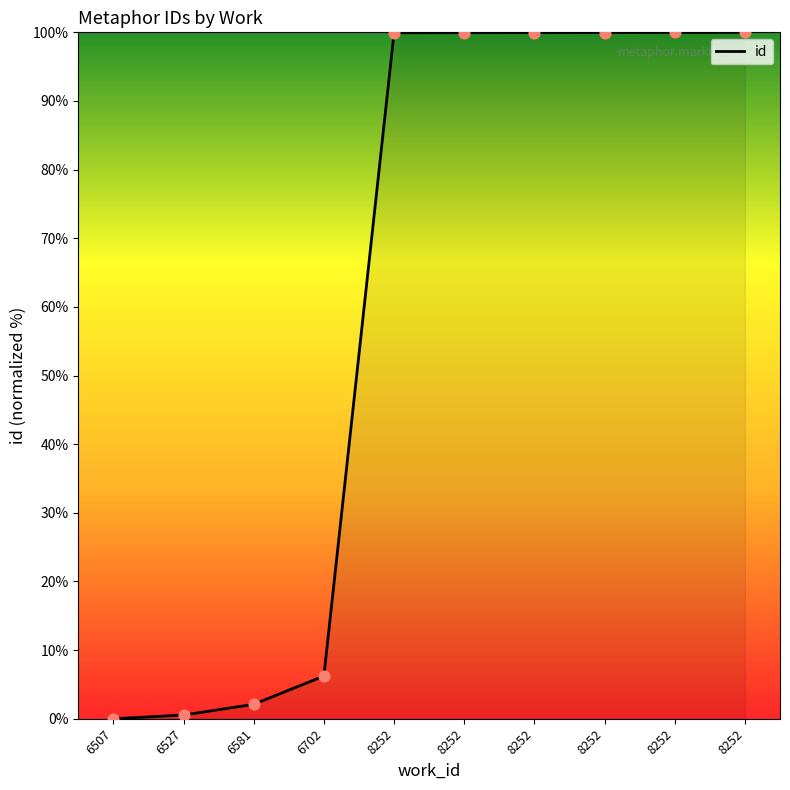

Which has a higher value, 6702 or 8252?

8252